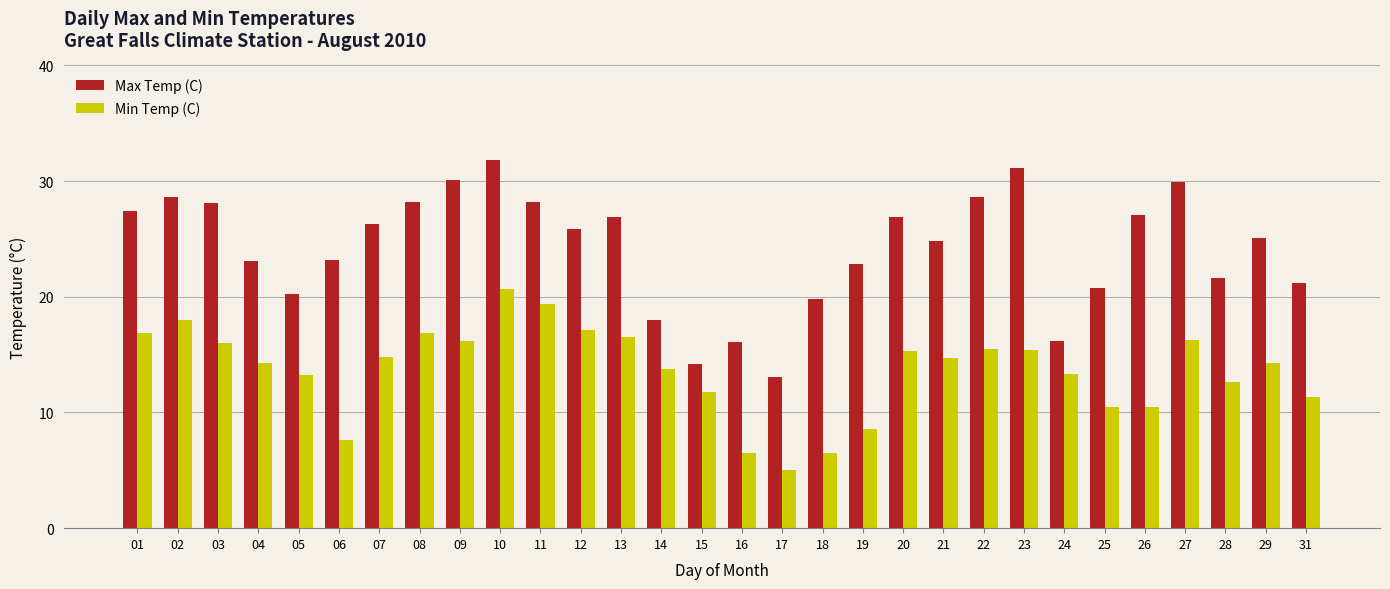

At which label is Min Temp (C) closest to 12?

15